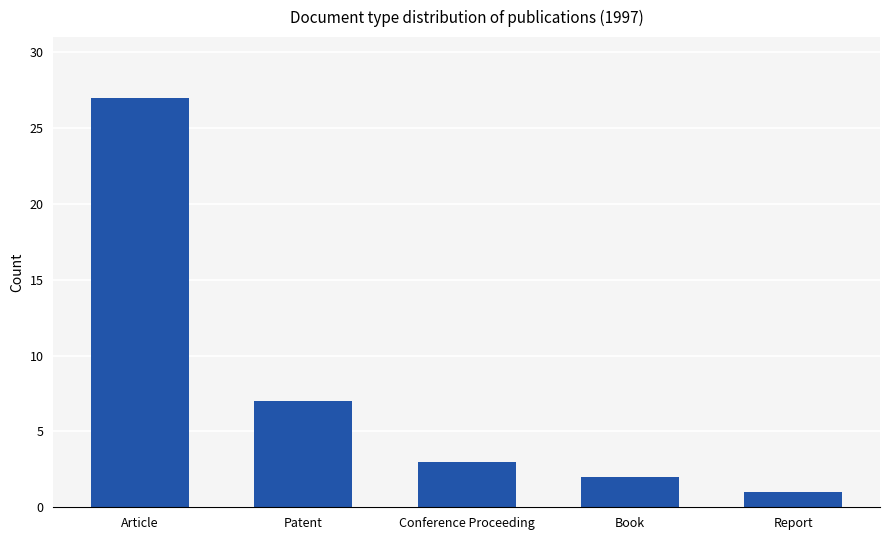

True or false: the data shows 0 at Report.

False